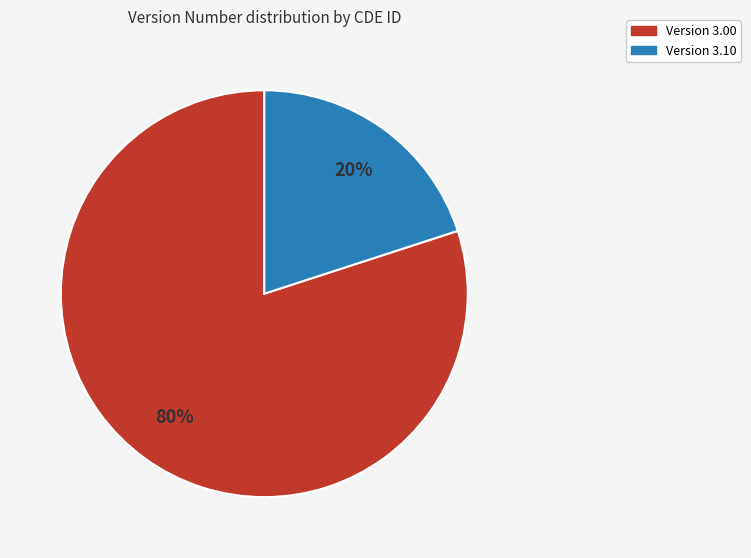

To the nearest percent, what is the difference between the largest and smallest slice percentages?

60%